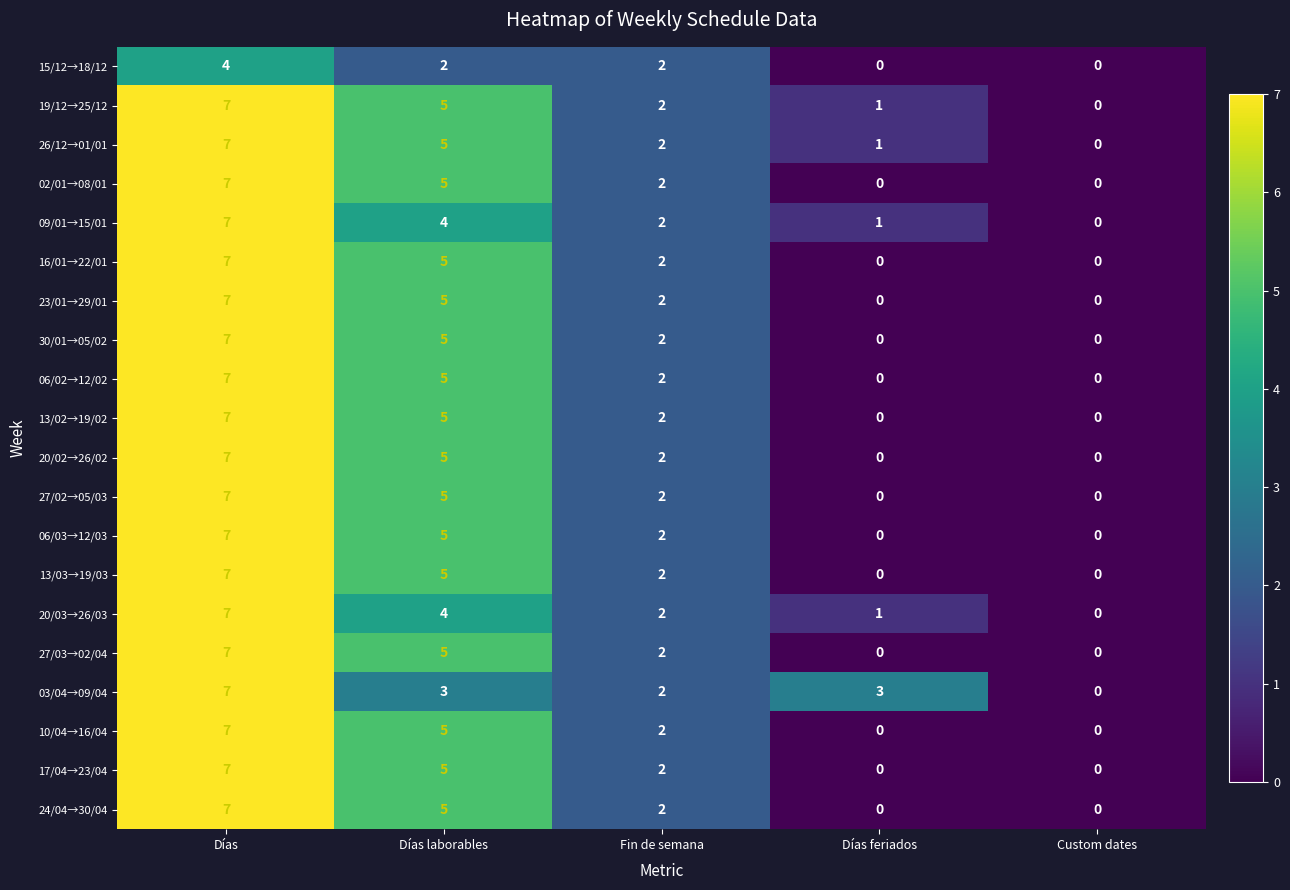

Where is 19/12→25/12 nearest to the value 3?

Fin de semana